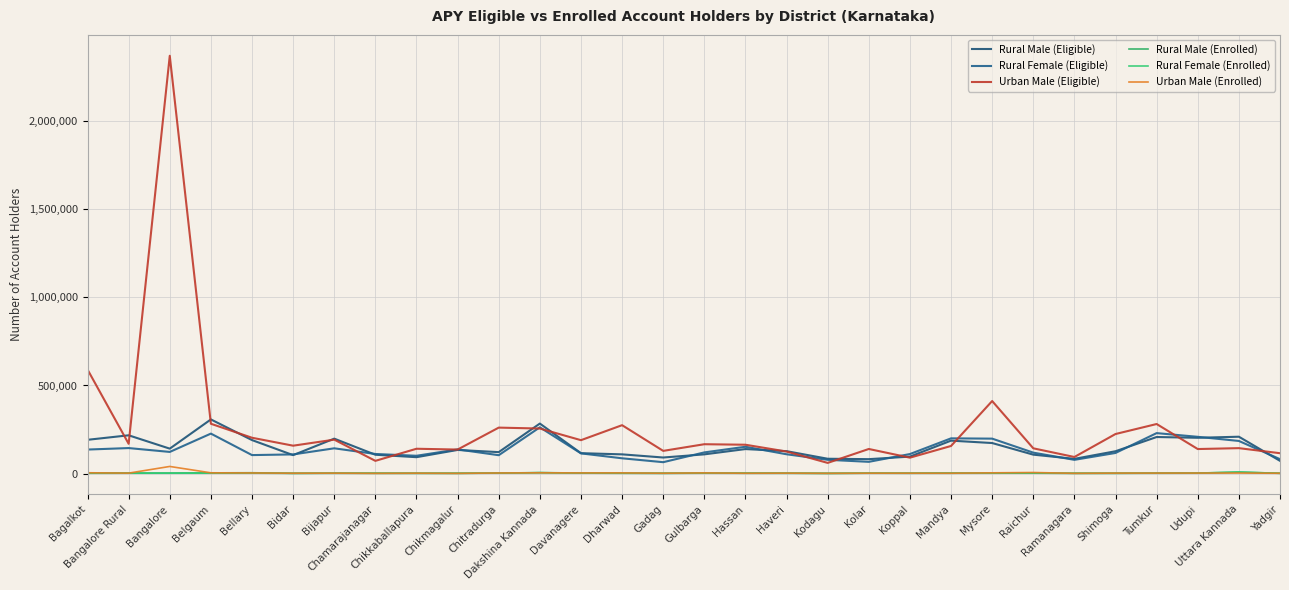

Reading right to left, extract all data points from this chart.

Rural Male (Eligible): Yadgir=71888	Uttara Kannada=208974	Udupi=202933	Tumkur=207292	Shimoga=126529	Ramanagara=83287	Raichur=107095	Mysore=173089	Mandya=186717	Koppal=95942	Kolar=81553	Kodagu=83859	Haveri=126905	Hassan=138822	Gulbarga=108784	Gadag=90883	Dharwad=108773	Davanagere=115524	Dakshina Kannada=283695	Chitradurga=121463	Chikmagalur=133881	Chikkaballapura=92727	Chamarajanagar=106642	Bijapur=198024	Bidar=104415	Bellary=189869	Belgaum=307240	Bangalore=141248	Bangalore Rural=217016	Bagalkot=191427
Rural Female (Eligible): Yadgir=81542	Uttara Kannada=184906	Udupi=208424	Tumkur=229462	Shimoga=116718	Ramanagara=77614	Raichur=118570	Mysore=198094	Mandya=199722	Koppal=110582	Kolar=66346	Kodagu=77884	Haveri=109276	Hassan=151878	Gulbarga=119882	Gadag=64323	Dharwad=86412	Davanagere=114340	Dakshina Kannada=262408	Chitradurga=103965	Chikmagalur=136811	Chikkaballapura=100798	Chamarajanagar=110891	Bijapur=143131	Bidar=108455	Bellary=104644	Belgaum=226639	Bangalore=122596	Bangalore Rural=144511	Bagalkot=136067
Urban Male (Eligible): Yadgir=115317	Uttara Kannada=144050	Udupi=138998	Tumkur=281108	Shimoga=224355	Ramanagara=93808	Raichur=143085	Mysore=411647	Mandya=156460	Koppal=89965	Kolar=139332	Kodagu=60267	Haveri=124800	Hassan=163460	Gulbarga=166376	Gadag=128548	Dharwad=274533	Davanagere=189363	Dakshina Kannada=255478	Chitradurga=260679	Chikmagalur=136068	Chikkaballapura=140638	Chamarajanagar=71880	Bijapur=192320	Bidar=158058	Bellary=203115	Belgaum=282613	Bangalore=2372724	Bangalore Rural=168806	Bagalkot=590541
Rural Male (Enrolled): Yadgir=1474	Uttara Kannada=7549	Udupi=2696	Tumkur=2324	Shimoga=1398	Ramanagara=1444	Raichur=2243	Mysore=2097	Mandya=2506	Koppal=1740	Kolar=2067	Kodagu=995	Haveri=2209	Hassan=2211	Gulbarga=2285	Gadag=1517	Dharwad=1934	Davanagere=2571	Dakshina Kannada=5250	Chitradurga=2398	Chikmagalur=1520	Chikkaballapura=1336	Chamarajanagar=1712	Bijapur=2230	Bidar=1142	Bellary=4352	Belgaum=3646	Bangalore=2739	Bangalore Rural=2704	Bagalkot=2426
Rural Female (Enrolled): Yadgir=1071	Uttara Kannada=8548	Udupi=1902	Tumkur=1551	Shimoga=1283	Ramanagara=1019	Raichur=2033	Mysore=1908	Mandya=1594	Koppal=1487	Kolar=1665	Kodagu=730	Haveri=1180	Hassan=1457	Gulbarga=1930	Gadag=1010	Dharwad=1421	Davanagere=2197	Dakshina Kannada=4610	Chitradurga=2213	Chikmagalur=972	Chikkaballapura=1330	Chamarajanagar=1252	Bijapur=1264	Bidar=912	Bellary=2152	Belgaum=1924	Bangalore=1833	Bangalore Rural=1753	Bagalkot=1489
Urban Male (Enrolled): Yadgir=1552	Uttara Kannada=2555	Udupi=2537	Tumkur=2400	Shimoga=2277	Ramanagara=997	Raichur=5754	Mysore=3883	Mandya=1594	Koppal=1856	Kolar=1867	Kodagu=1098	Haveri=2125	Hassan=1436	Gulbarga=3552	Gadag=1661	Dharwad=3565	Davanagere=3377	Dakshina Kannada=4009	Chitradurga=3066	Chikmagalur=846	Chikkaballapura=1871	Chamarajanagar=847	Bijapur=2101	Bidar=1692	Bellary=3178	Belgaum=4017	Bangalore=40092	Bangalore Rural=2181	Bagalkot=4256